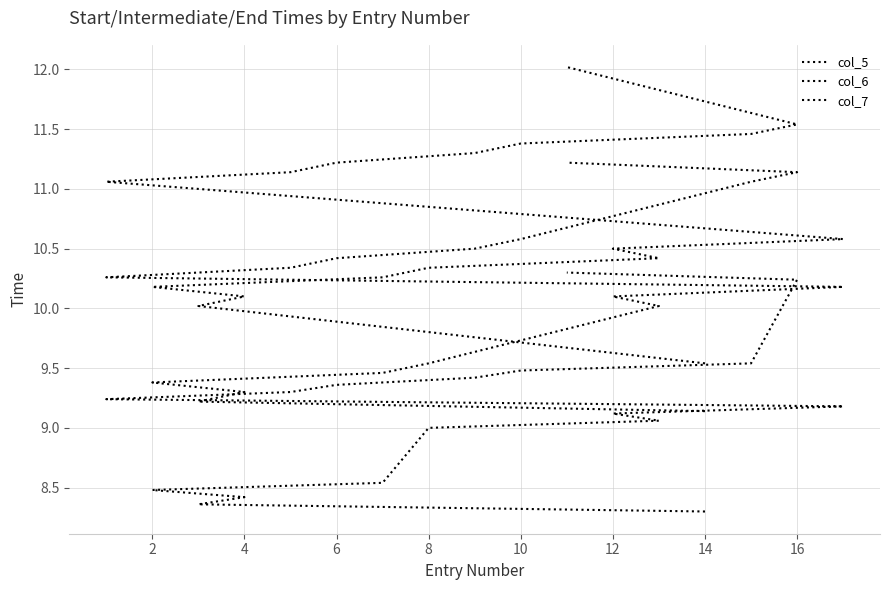

List the series in order of their overall mean, highest first.

col_7, col_6, col_5